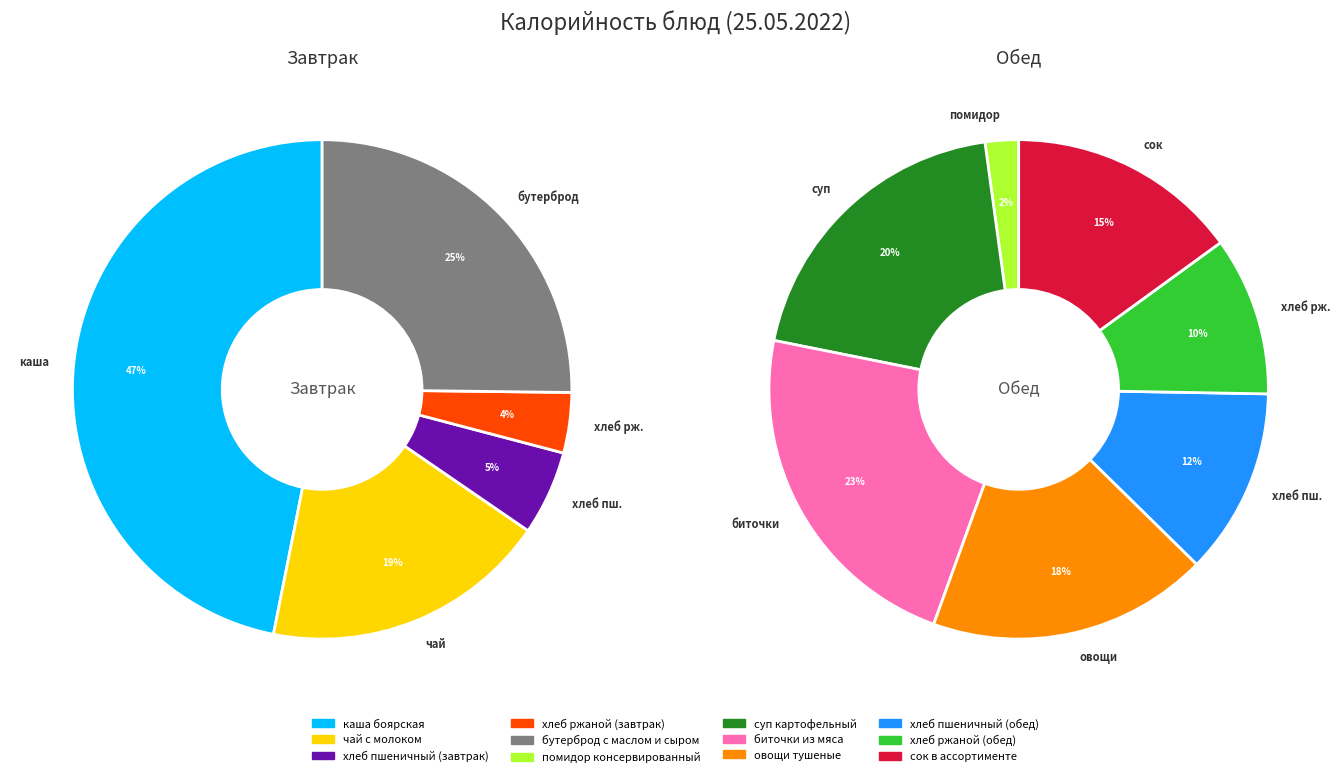

How many slices are in this pie chart?

12